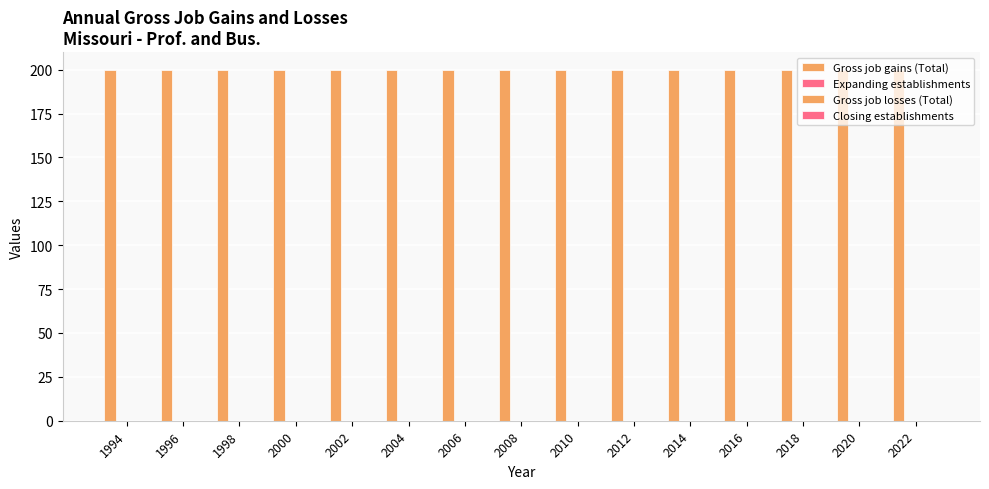

Reading right to left, extract all data points from this chart.

Gross job gains (Total): 200	200	200	200	200	200	200	200	200	200	200	200	200	200	200
Expanding establishments: 0	0	0	0	0	0	0	0	0	0	0	0	0	0	0
Gross job losses (Total): 0	0	0	0	0	0	0	0	0	0	0	0	0	0	0
Closing establishments: 0	0	0	0	0	0	0	0	0	0	0	0	0	0	0